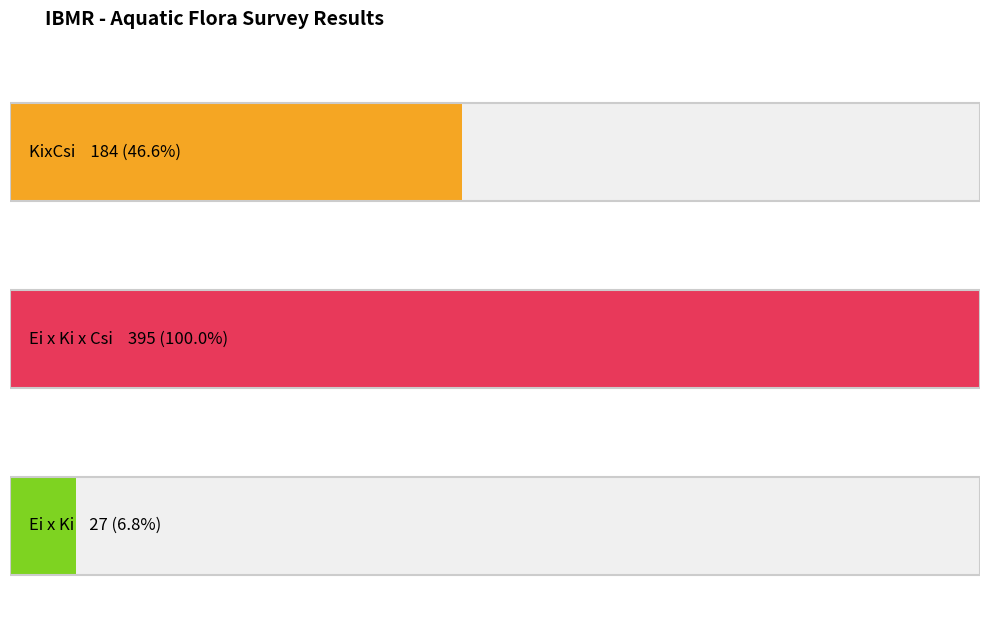

Is the value of Ei x Ki x Csi at Chiloscyphus polyanthos greater than the value of Ei x Ki at Scytonema sp.?

Yes